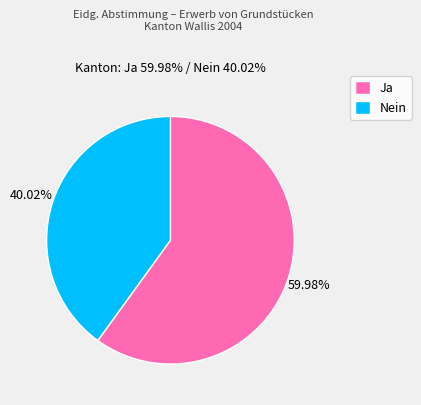

Is it true that Nein is 28% of the pie?

False